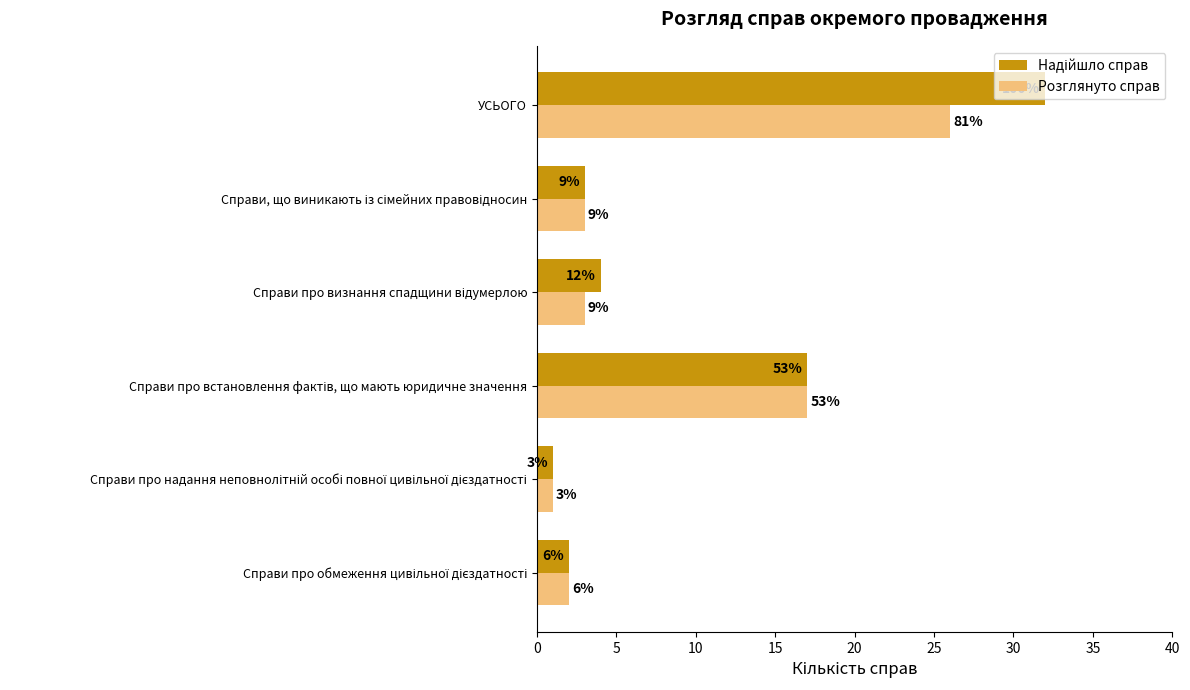

At how many categories does at least one series exceed 16?

2